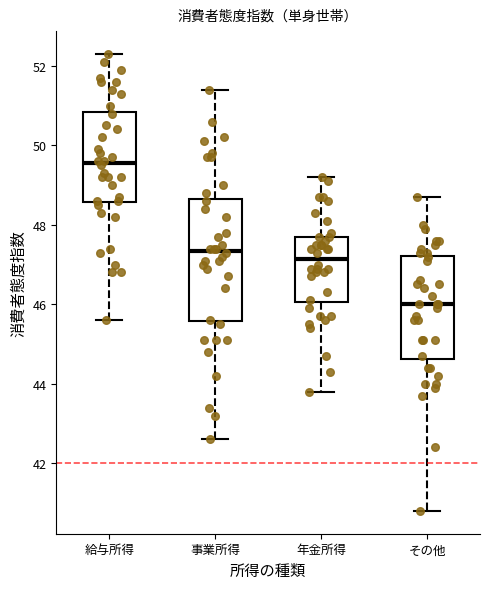

Which box has the lowest median line?

その他